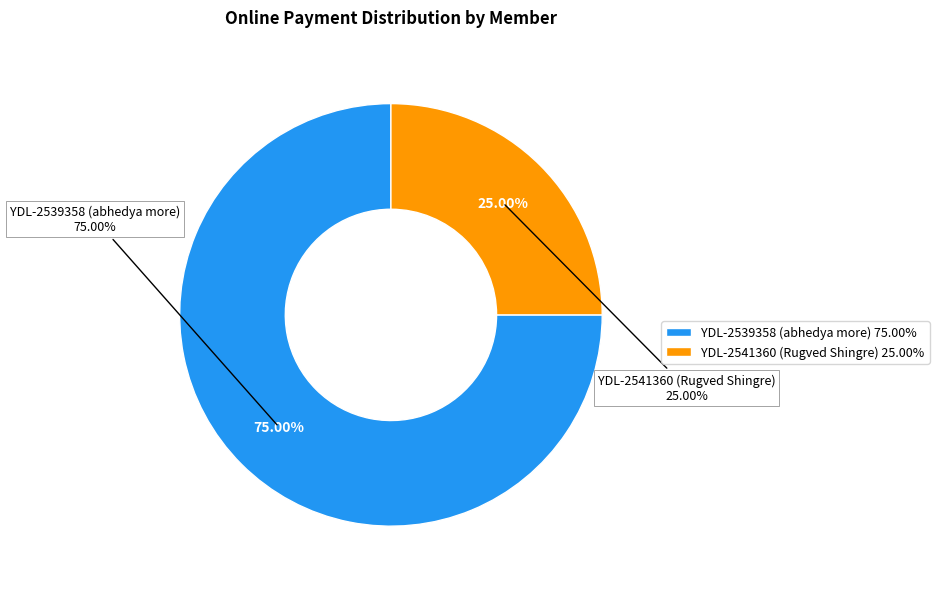

Is it true that YDL-2541360 (Rugved Shingre) is 25% of the pie?

True